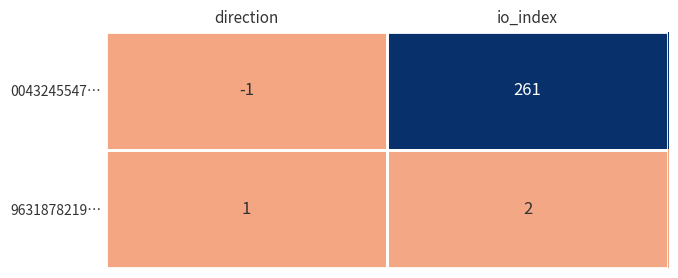

At io_index, list the series in order from smallest to largest.

9631878219…, 0043245547…